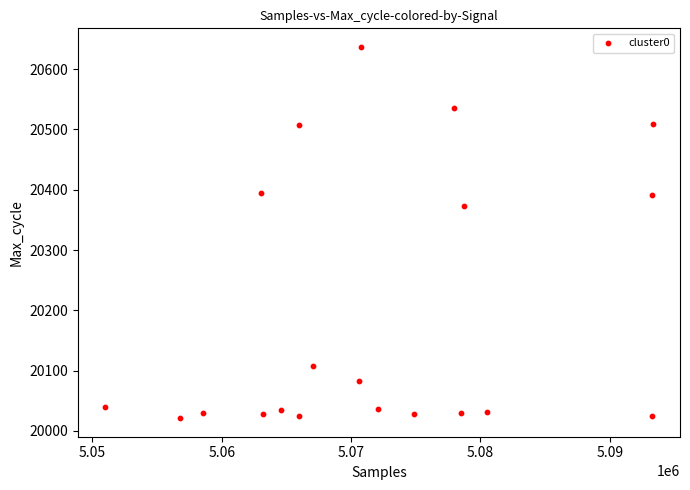

What is the range of Y values (max minus min)?

616